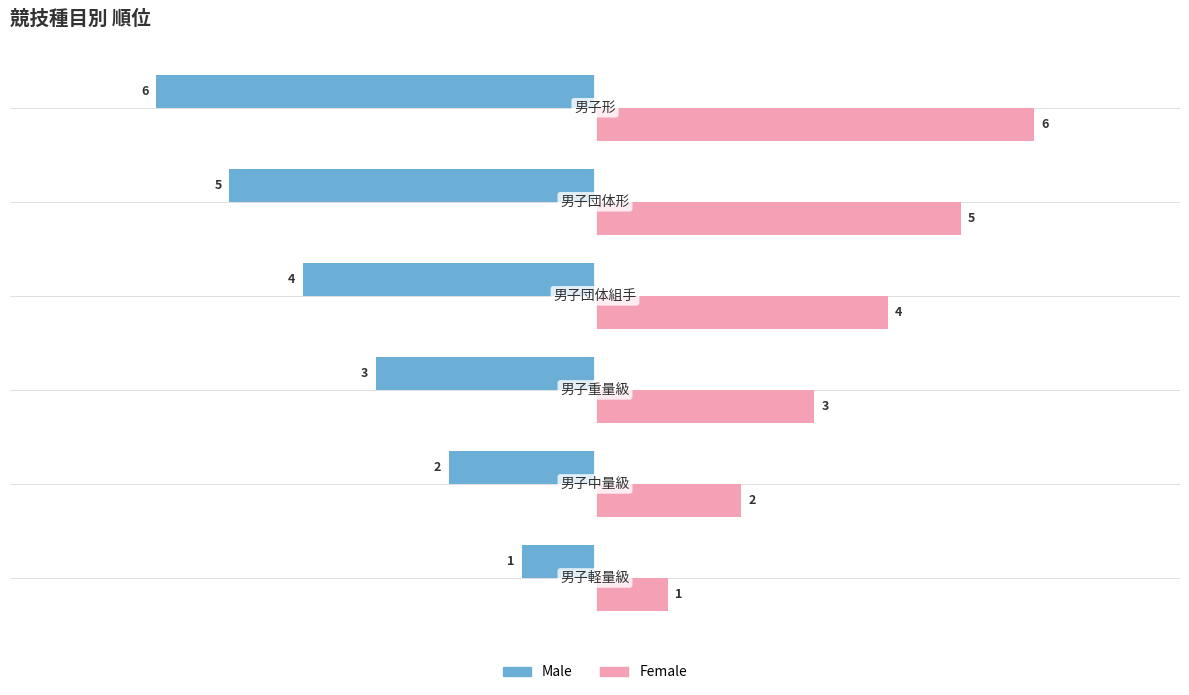

What is the minimum value for Male?

-6